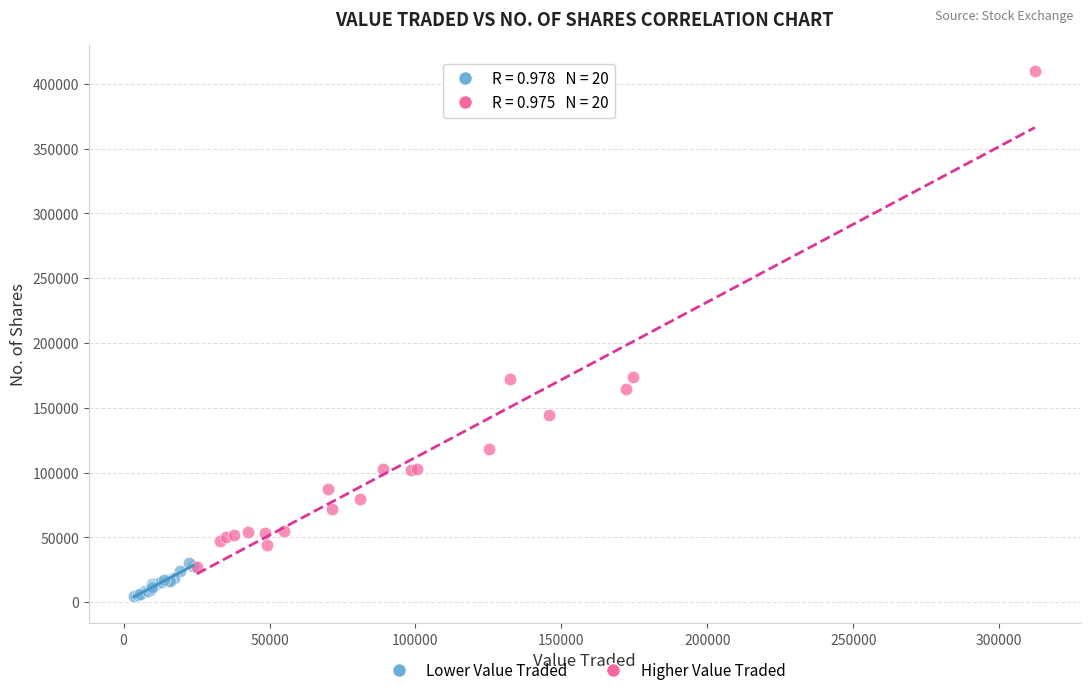

Which series contains the highest Y value?

Higher Value Traded